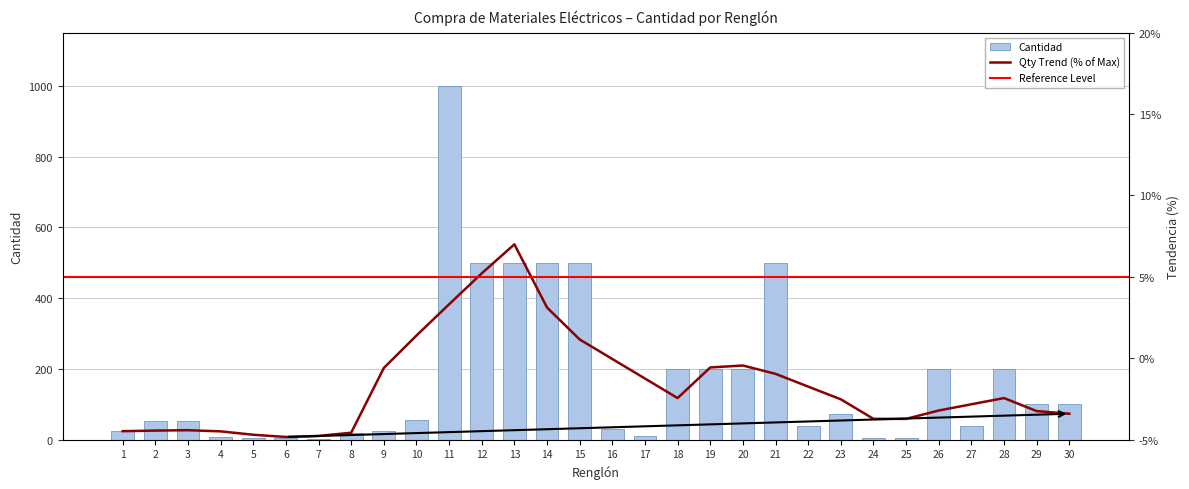

What is the difference between the maximum and minimum values?

998